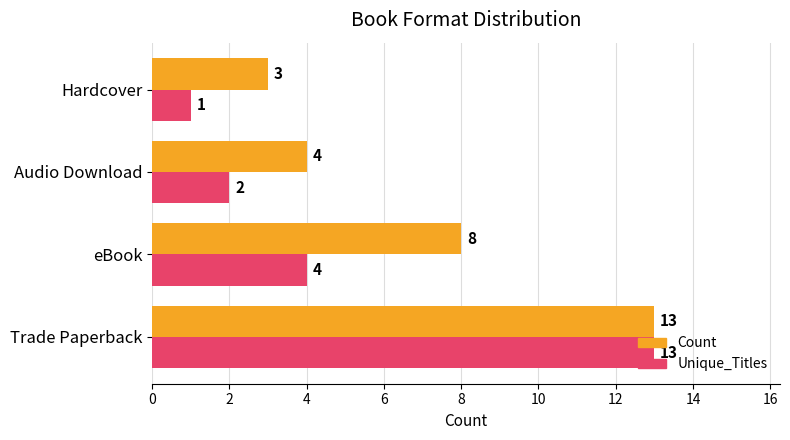

Which series changed the most between Trade Paperback and Hardcover?

Unique_Titles